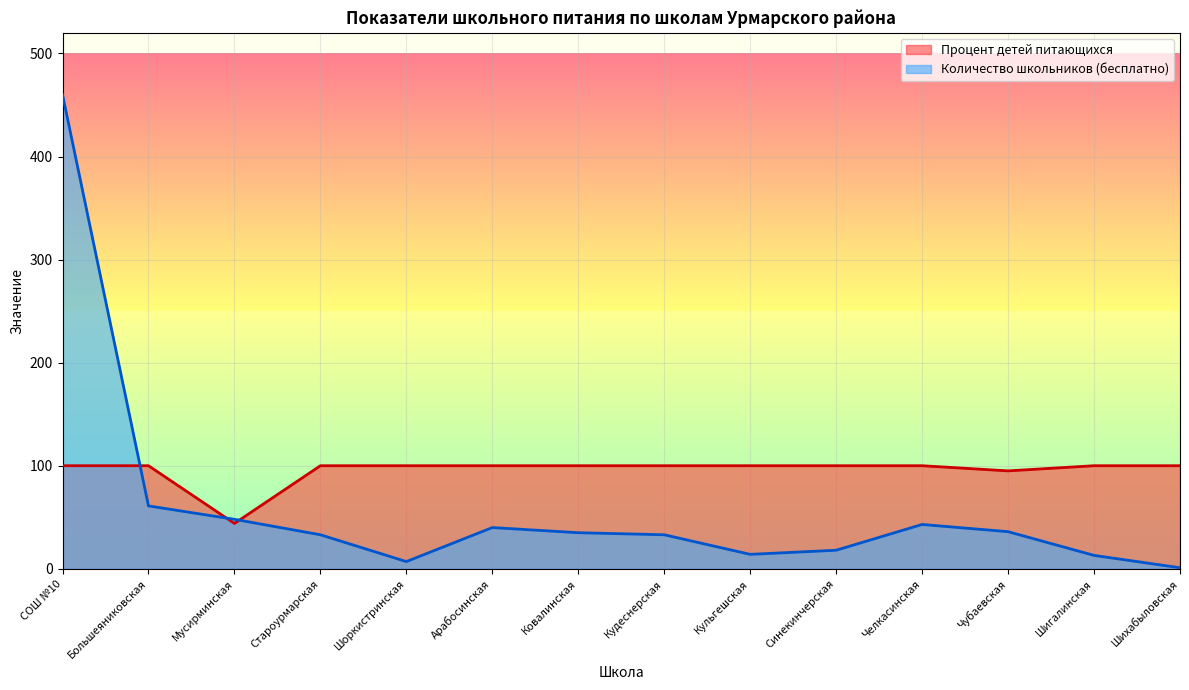

At Шихабыловская, list the series in order from largest to smallest.

Процент детей питающихся, Количество школьников (бесплатно)